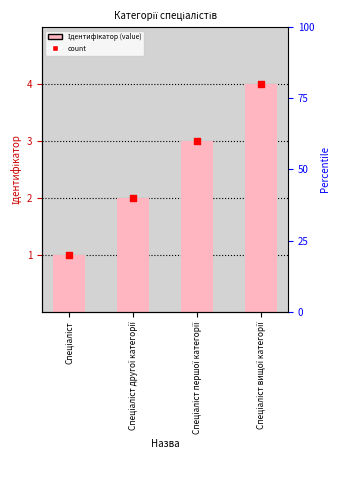

What is the ratio of the value at Спеціаліст другої категорії to the value at Спеціаліст?

2.0